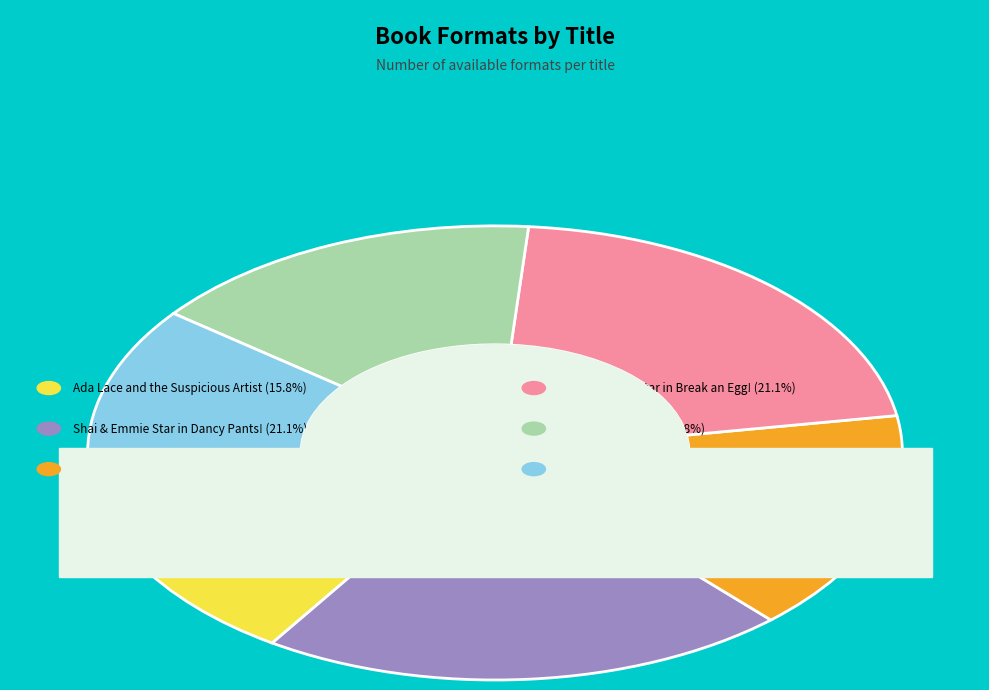

To the nearest percent, what percentage of the pie is Shai & Emmie Star in
Dancy Pants!?

21%